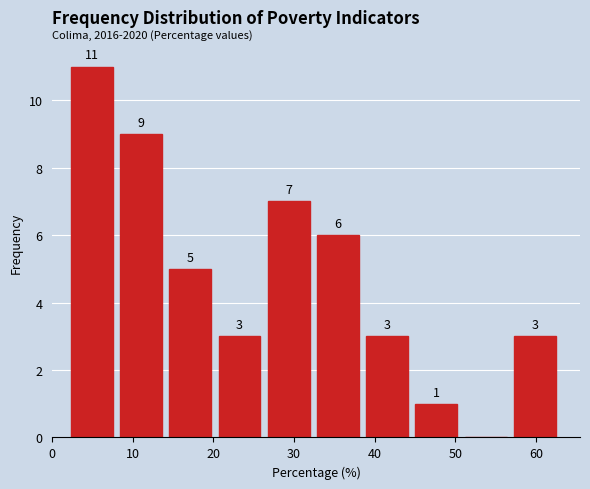

Over which range of the x-axis is the bar tallest?

2 to 8